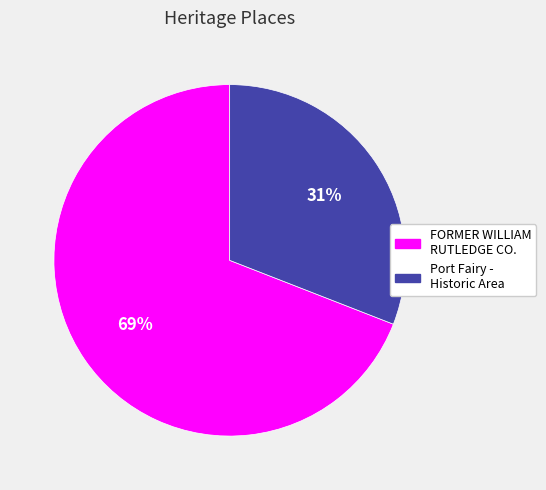

To the nearest percent, what is the average slice percentage?

50%